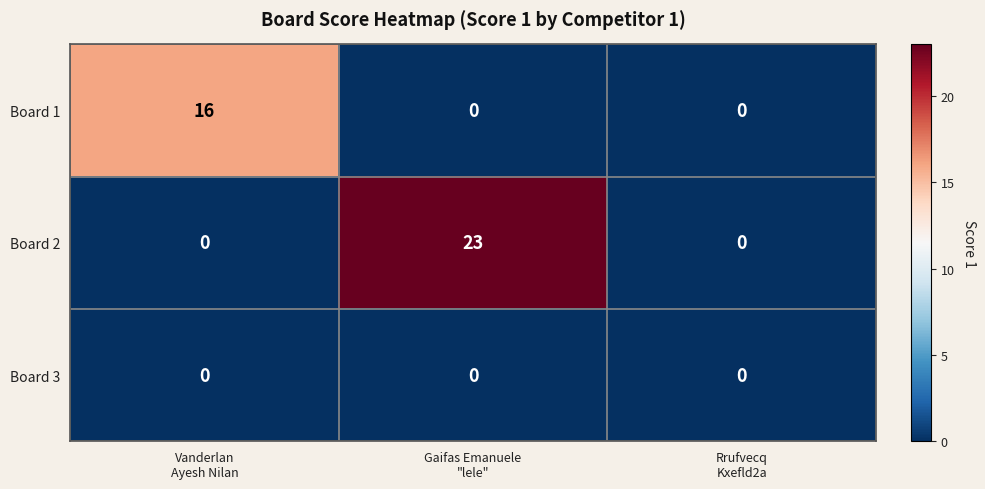

Reading left to right, transcribe all the data shown in this chart.

Board 1: 16	0	0
Board 2: 0	23	0
Board 3: 0	0	0